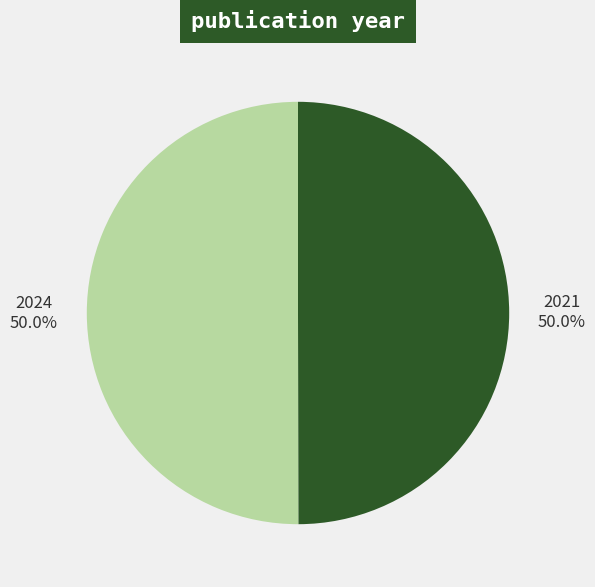

Count the number of slices in the pie.

2